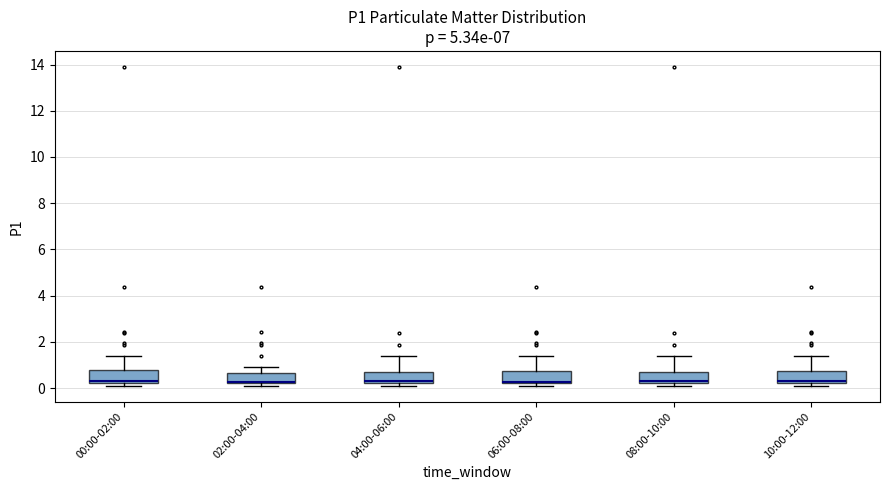

Where is the upper edge of the box for 00:00-02:00 on the y-axis? The values are not printed on the chart, so give them approximately, as read against the axis.

0.8